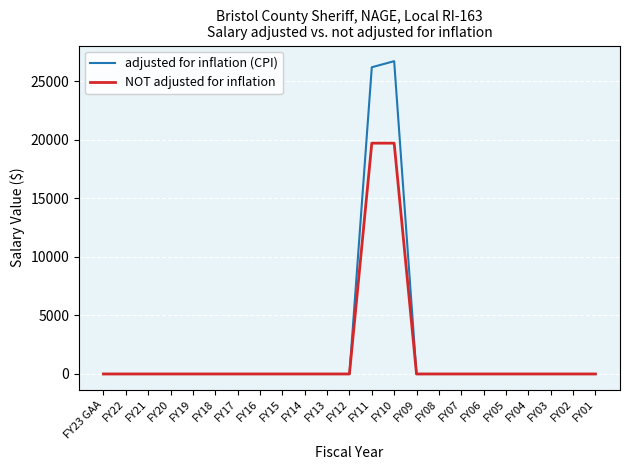

What is the maximum value shown in the chart?

26730